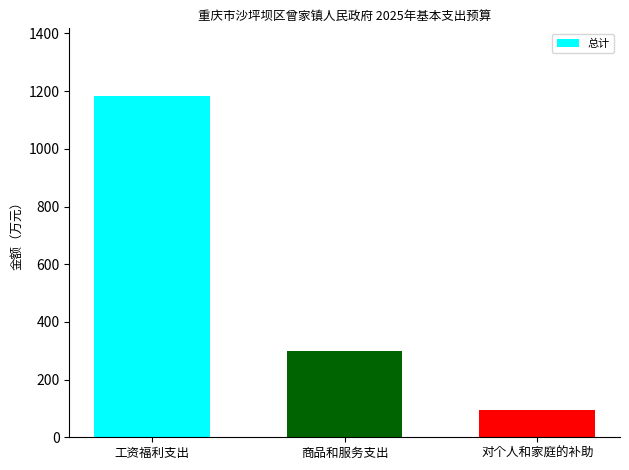

Between 商品和服务支出 and 对个人和家庭的补助, which is larger?

商品和服务支出